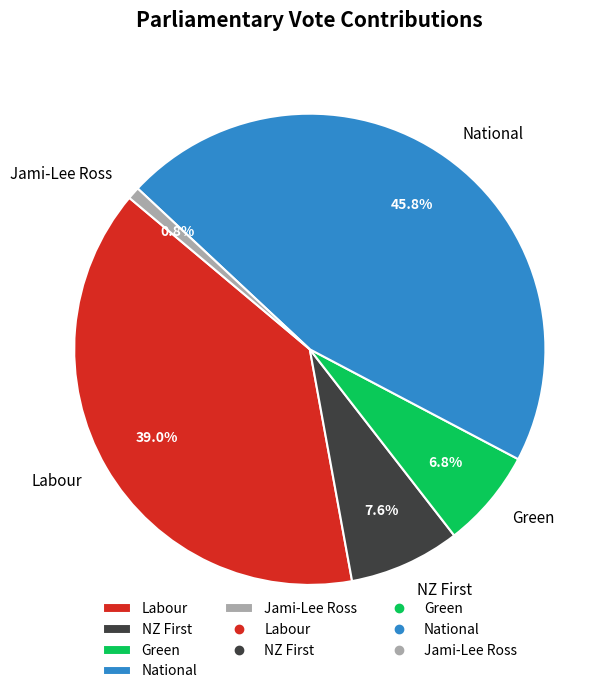

Is National the majority of the pie?

No